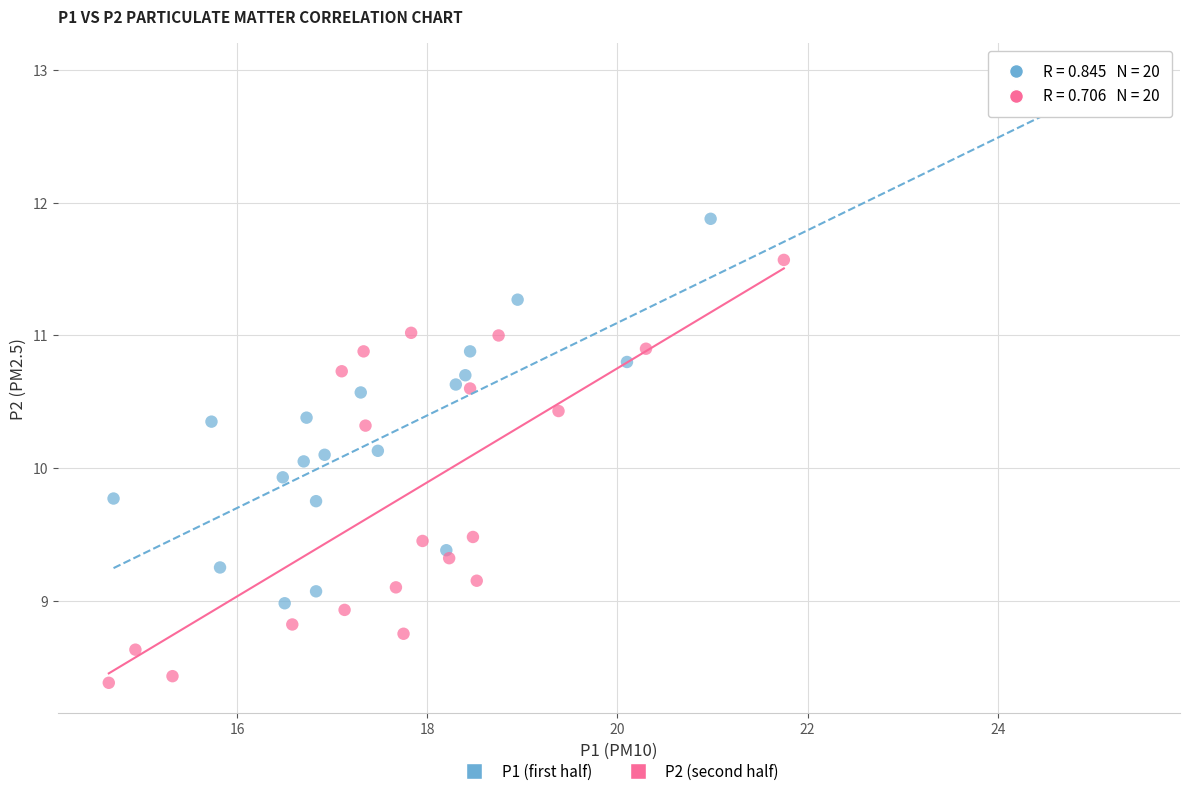

Which series reaches the minimum Y coordinate?

P2 (second half)